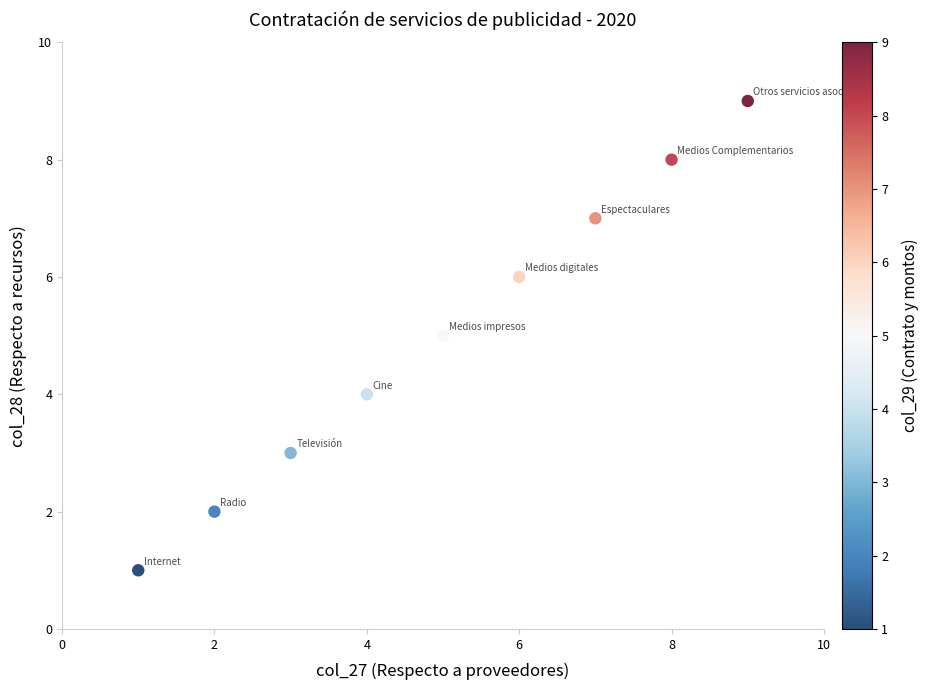

What is the range of Y values (max minus min)?

8